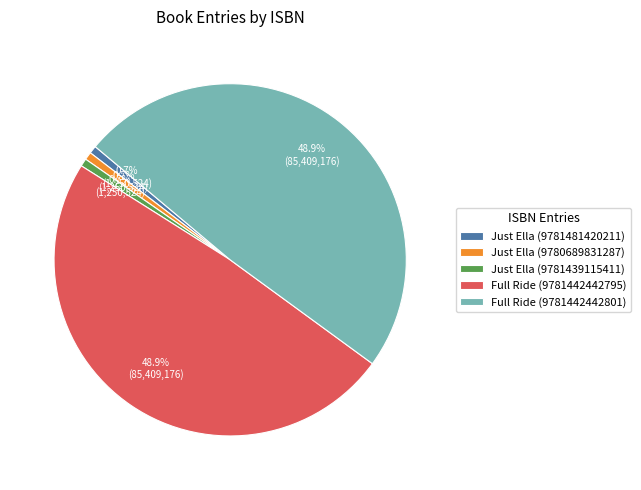

Which has a higher value, Just Ella (9780689831287) or Full Ride (9781442442795)?

Full Ride (9781442442795)